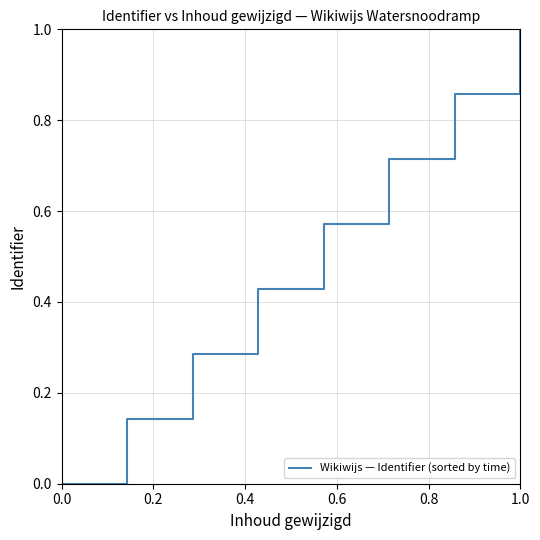

What is the average value?

0.5